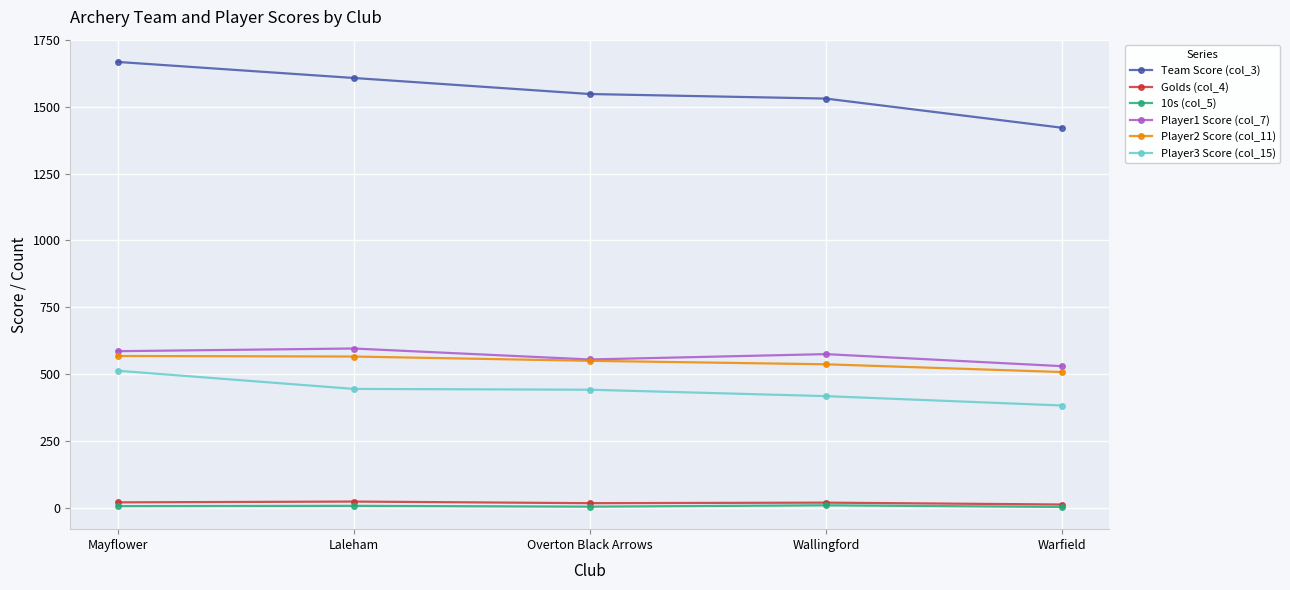

Between Laleham and Warfield, which series saw the biggest shift?

Team Score (col_3)